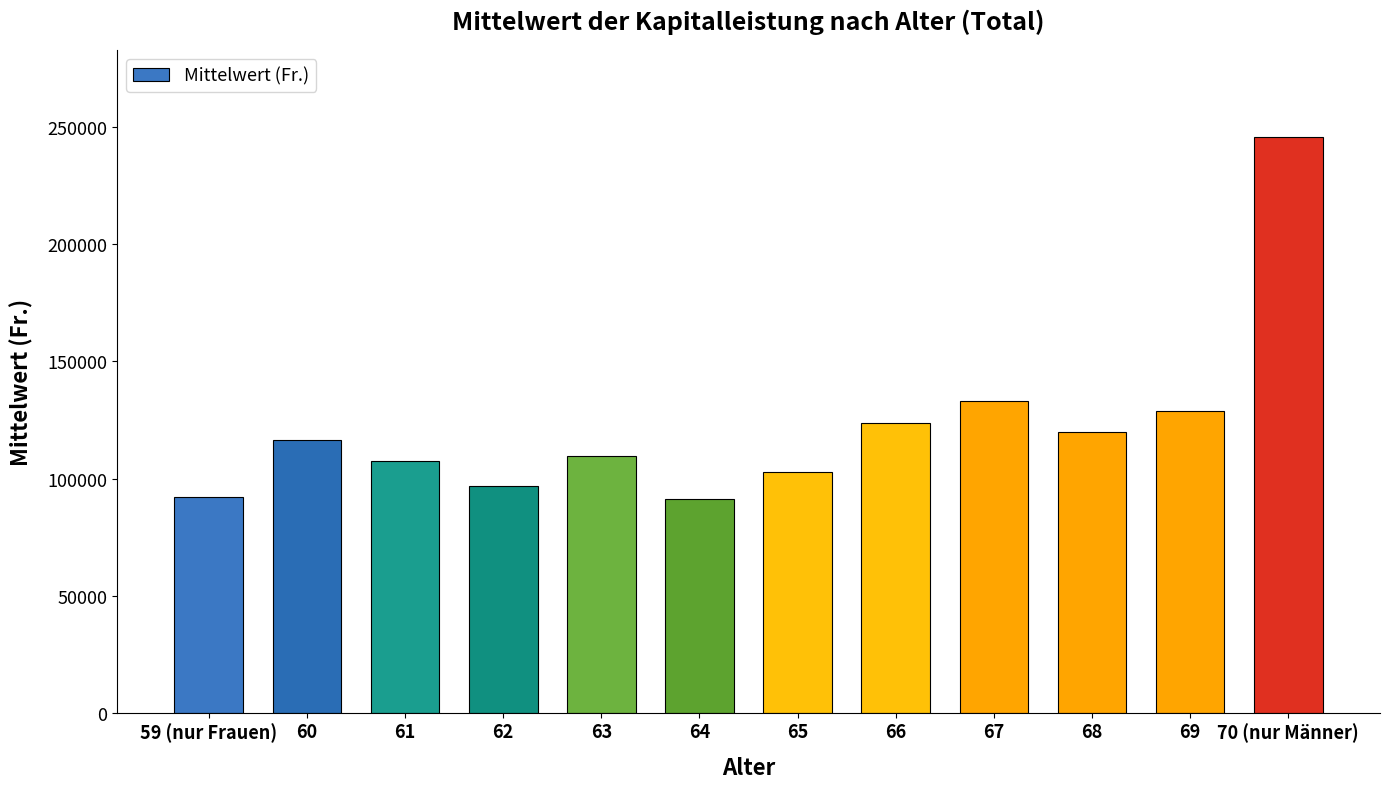

What is the approximate value at 70 (nur Männer)?

246108.4